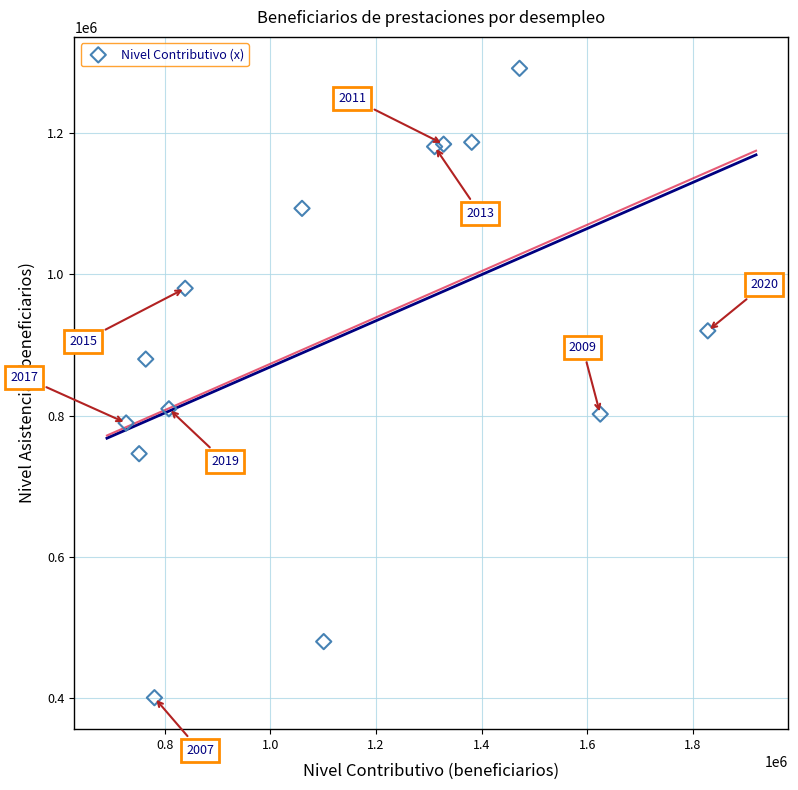

What is the range of X values (max minus min)?

1101914.1